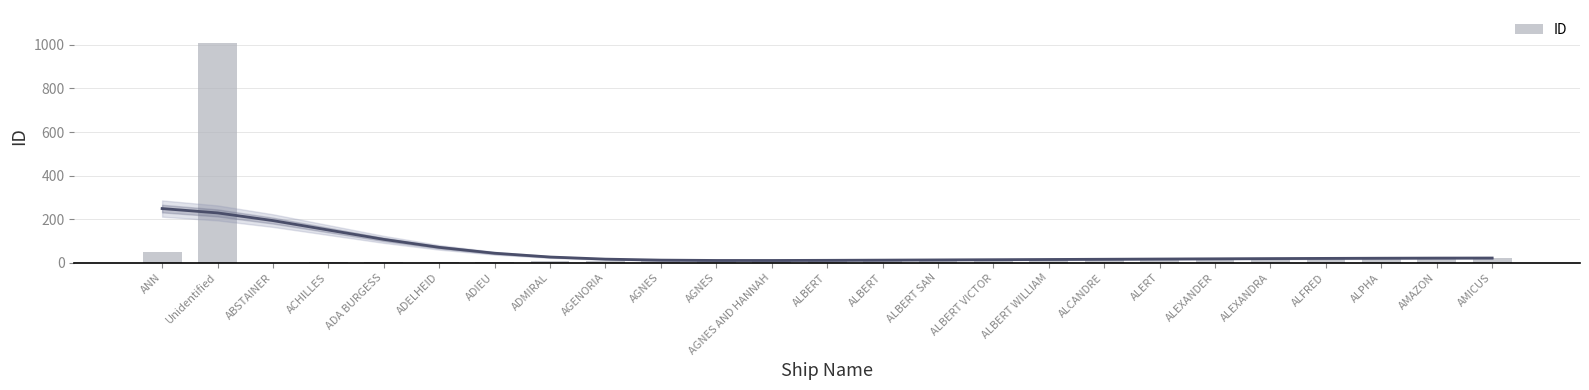

How many bars are there in total?

25